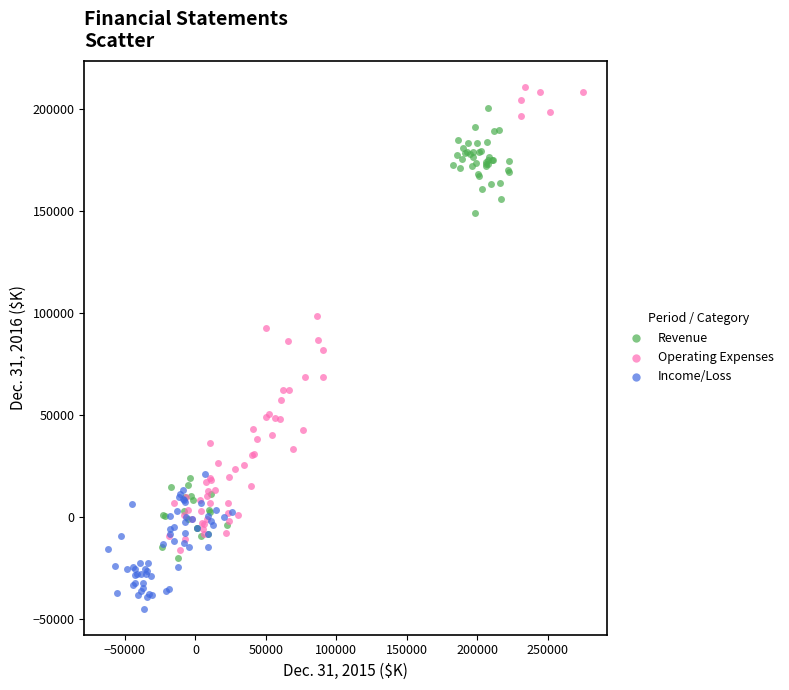

Which series reaches the minimum Y coordinate?

Income/Loss